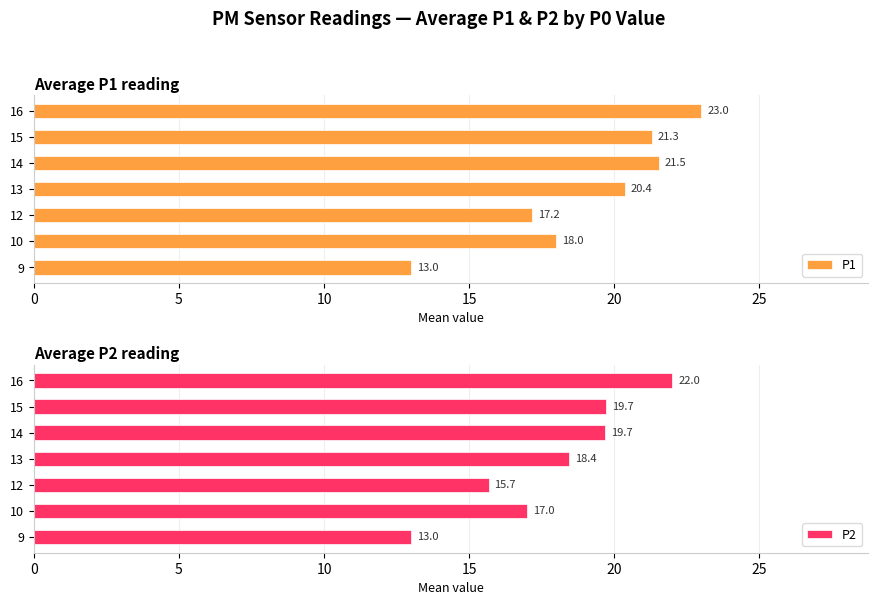

What are all the series names shown in the legend?

P1, P2